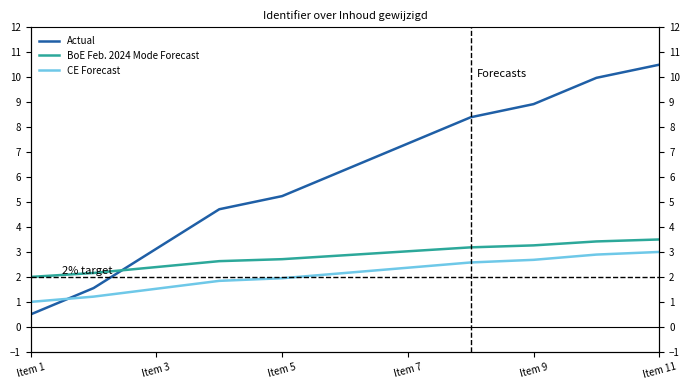

Does the chart have visible grid lines?

No